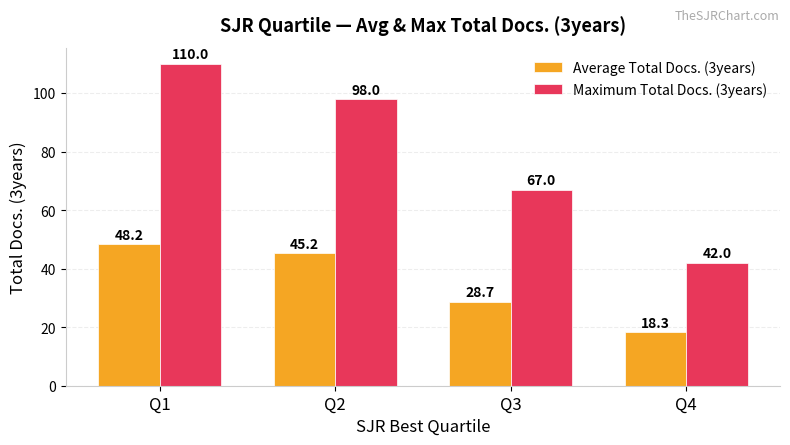

How many distinct data groups are displayed?

2